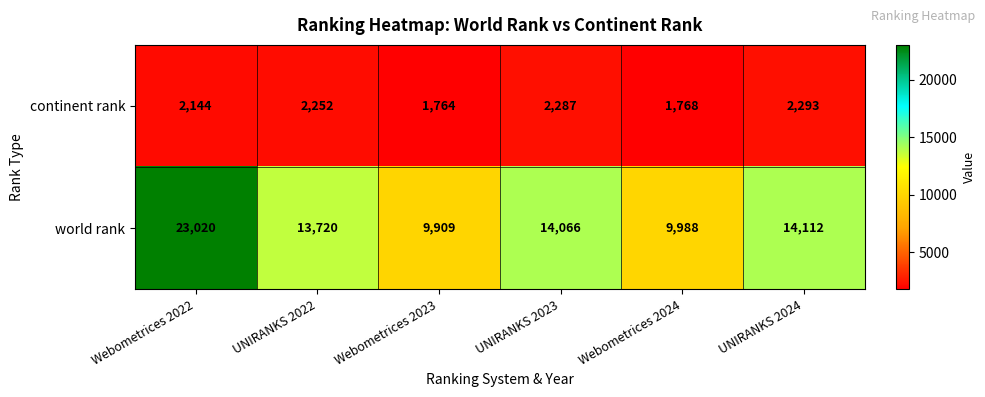

Rank the series at Webometrices 2023 from lowest to highest value.

continent rank, world rank